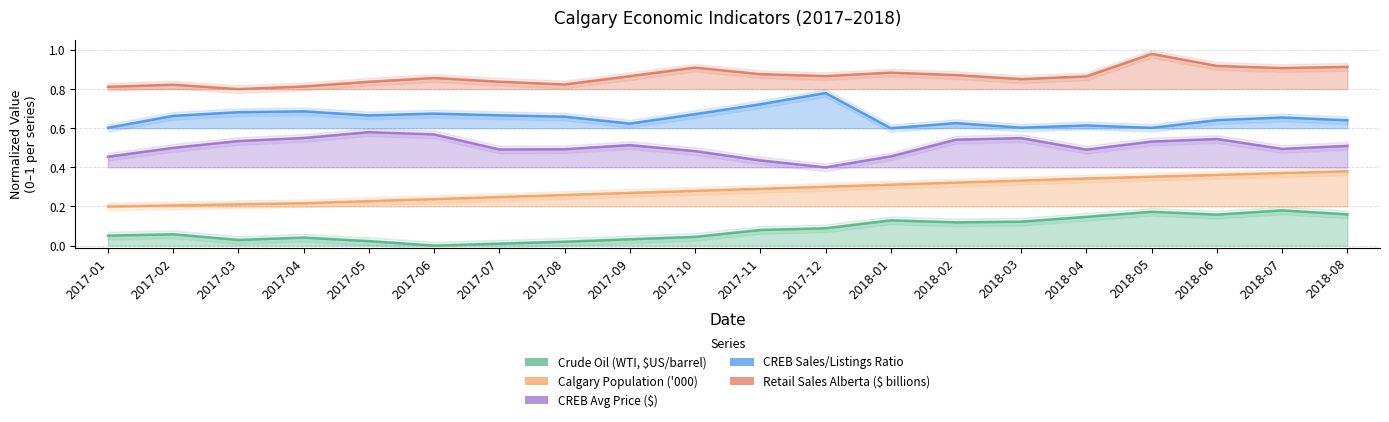

Reading left to right, what are all the values shown in this chart?

Crude Oil (WTI, $US/barrel): 0.1	0.1	0.0	0.0	0.0	0.0	0.0	0.0	0.0	0.0	0.1	0.1	0.1	0.1	0.1	0.1	0.2	0.2	0.2	0.2
Calgary Population ('000): 0.2	0.2	0.2	0.2	0.2	0.2	0.2	0.3	0.3	0.3	0.3	0.3	0.3	0.3	0.3	0.3	0.4	0.4	0.4	0.4
CREB Avg Price ($): 0.5	0.5	0.5	0.6	0.6	0.6	0.5	0.5	0.5	0.5	0.4	0.4	0.5	0.5	0.5	0.5	0.5	0.5	0.5	0.5
CREB Sales/Listings Ratio: 0.6	0.7	0.7	0.7	0.7	0.7	0.7	0.7	0.6	0.7	0.7	0.8	0.6	0.6	0.6	0.6	0.6	0.6	0.7	0.6
Retail Sales Alberta ($ billions): 0.8	0.8	0.8	0.8	0.8	0.9	0.8	0.8	0.9	0.9	0.9	0.9	0.9	0.9	0.9	0.9	1.0	0.9	0.9	0.9